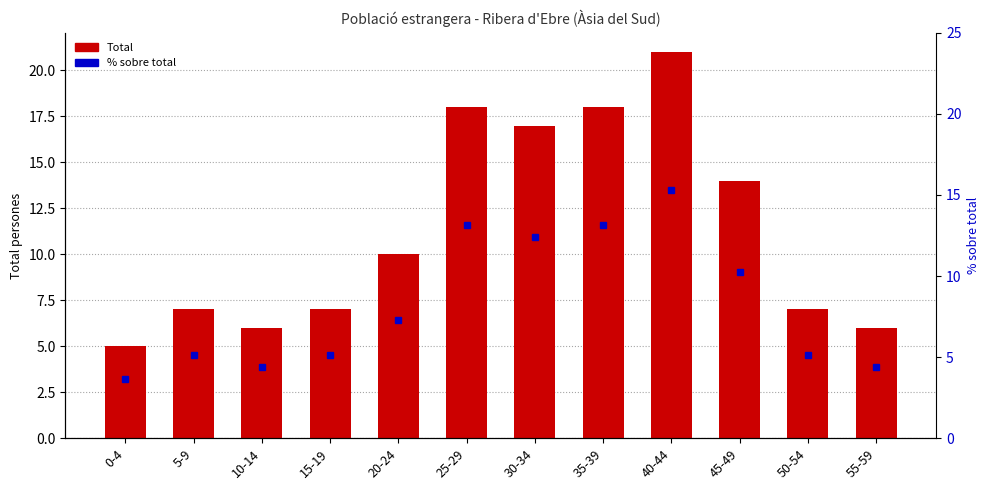

List the series in order of their overall mean, lowest first.

% sobre total, Total